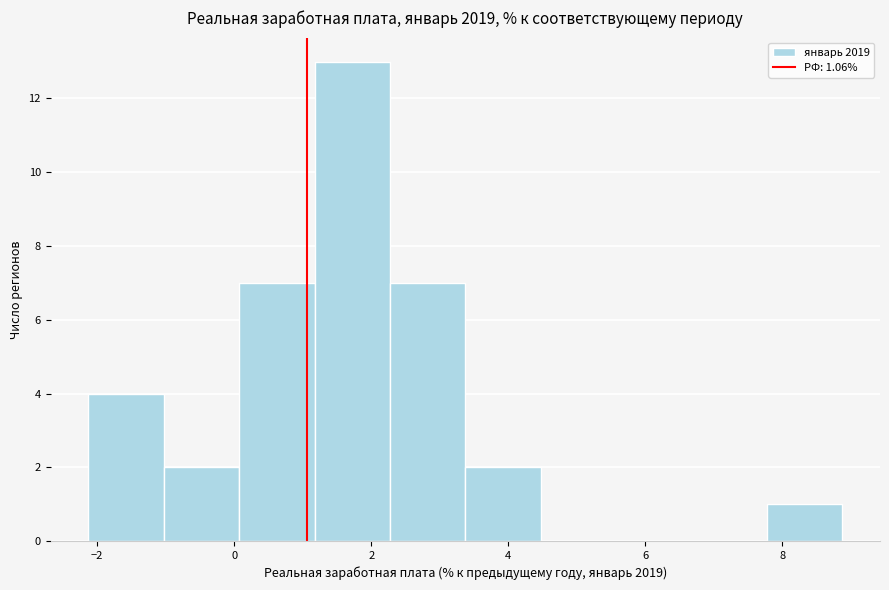

Which range on the x-axis has the tallest bar?

1.2 to 2.2